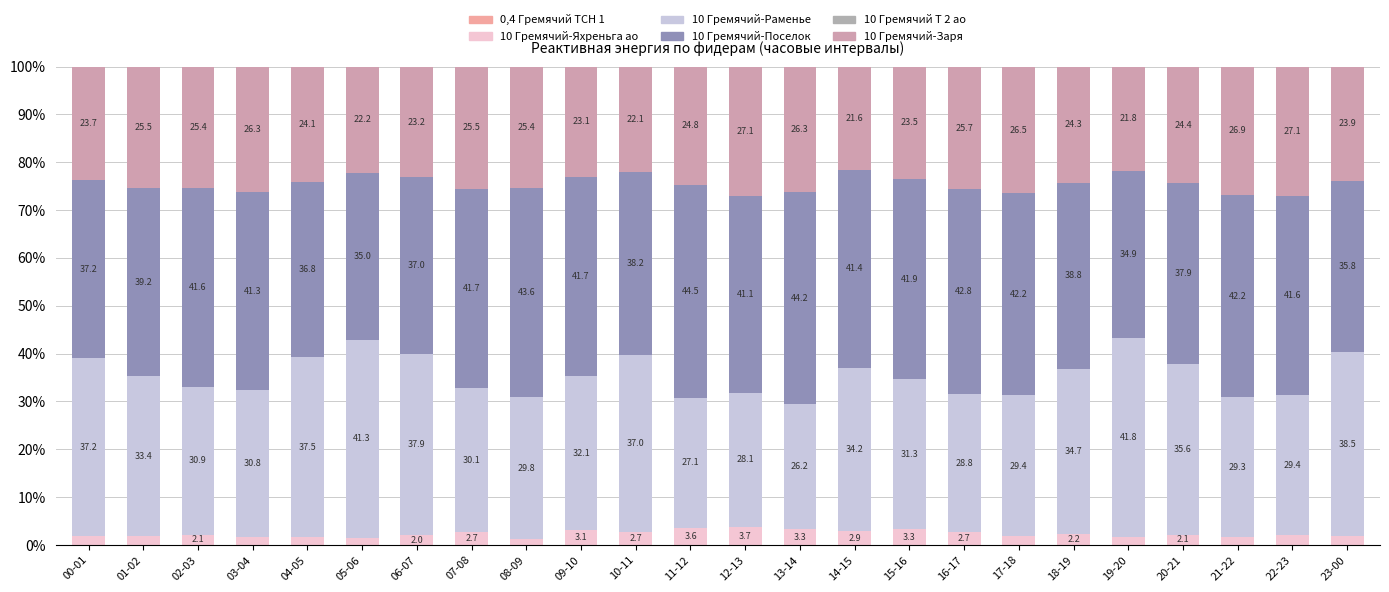

What is the difference between the 10 Гремячий-Поселок values at 19-20 and 07-08?

6.9